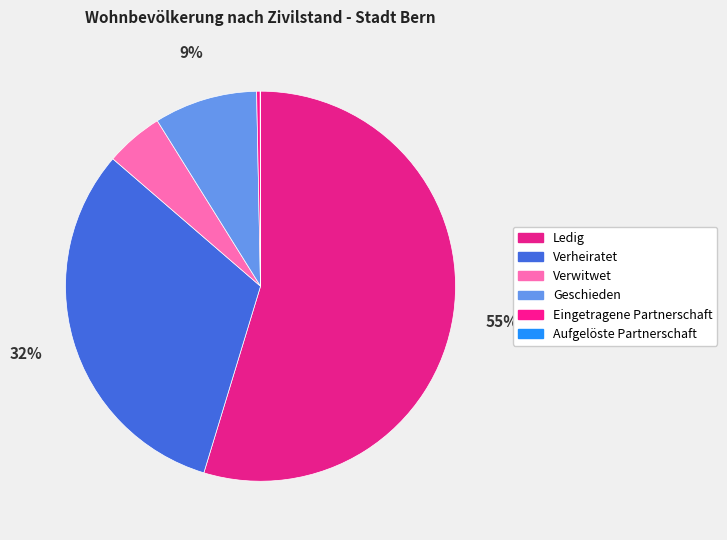

What is the majority slice?

Ledig